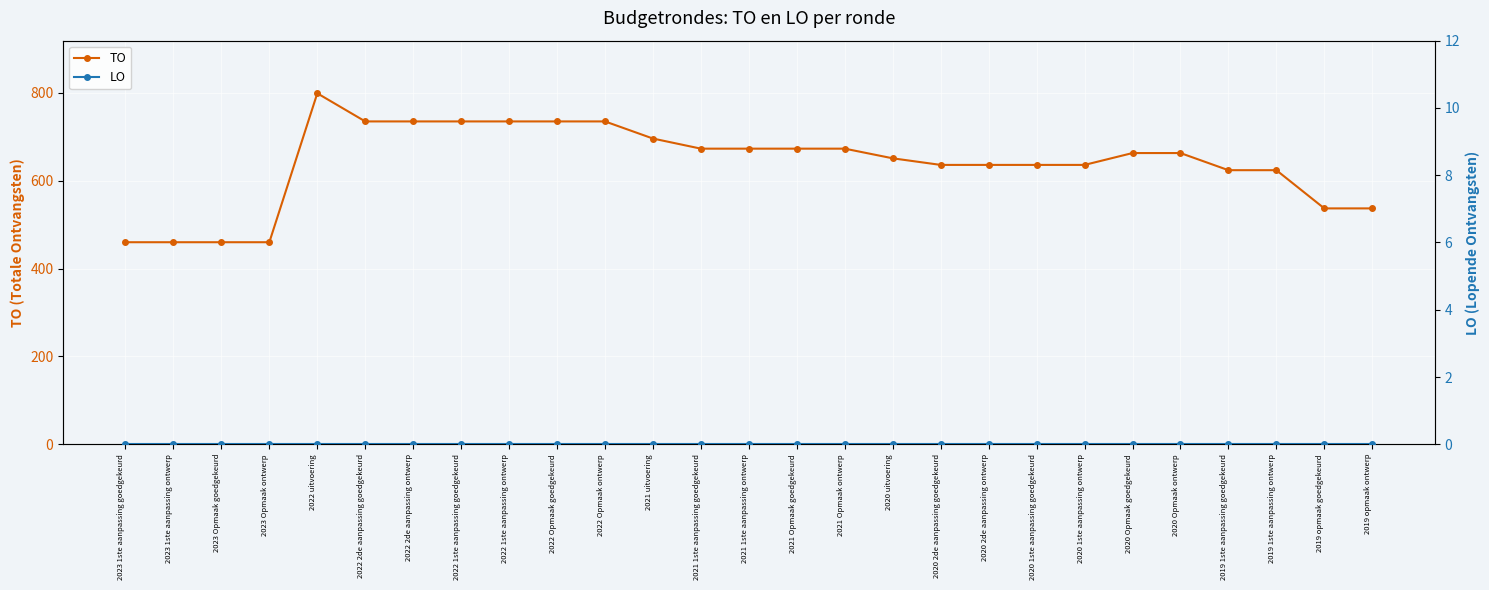

Rank the categories by LO value from lowest to highest.

2023 1ste aanpassing goedgekeurd, 2023 1ste aanpassing ontwerp, 2023 Opmaak goedgekeurd, 2023 Opmaak ontwerp, 2022 uitvoering, 2022 2de aanpassing goedgekeurd, 2022 2de aanpassing ontwerp, 2022 1ste aanpassing goedgekeurd, 2022 1ste aanpassing ontwerp, 2022 Opmaak goedgekeurd, 2022 Opmaak ontwerp, 2021 uitvoering, 2021 1ste aanpassing goedgekeurd, 2021 1ste aanpassing ontwerp, 2021 Opmaak goedgekeurd, 2021 Opmaak ontwerp, 2020 uitvoering, 2020 2de aanpassing goedgekeurd, 2020 2de aanpassing ontwerp, 2020 1ste aanpassing goedgekeurd, 2020 1ste aanpassing ontwerp, 2020 Opmaak goedgekeurd, 2020 Opmaak ontwerp, 2019 1ste aanpassing goedgekeurd, 2019 1ste aanpassing ontwerp, 2019 opmaak goedgekeurd, 2019 opmaak ontwerp